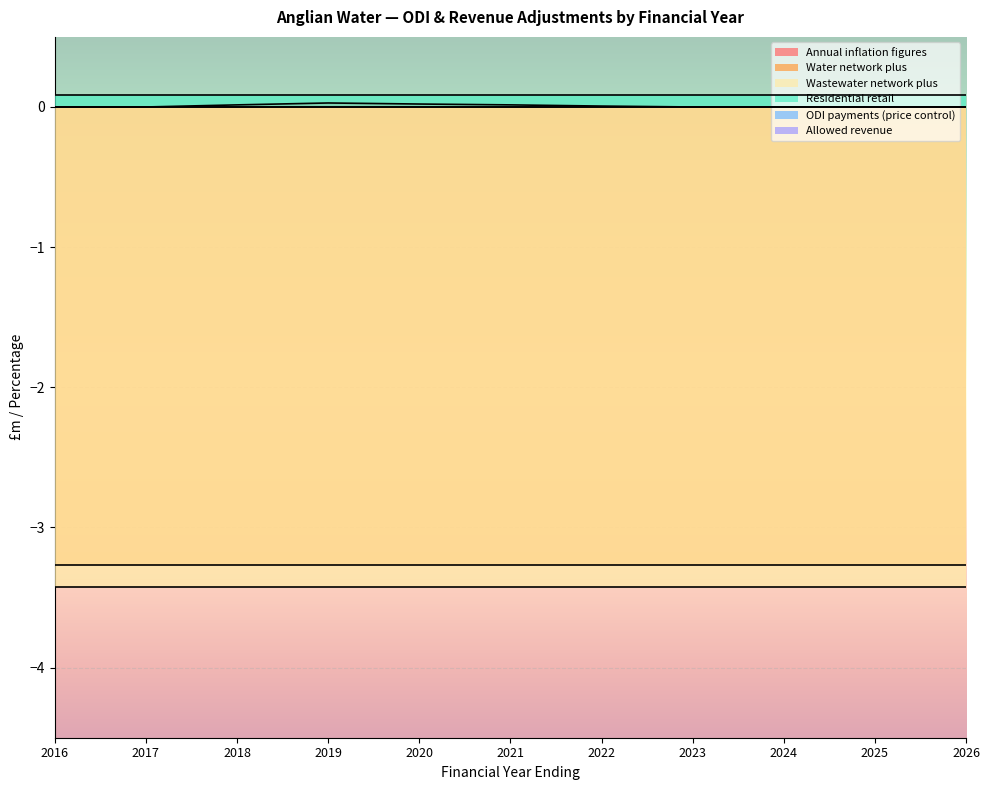

Which label corresponds to the largest value in the chart?

2016